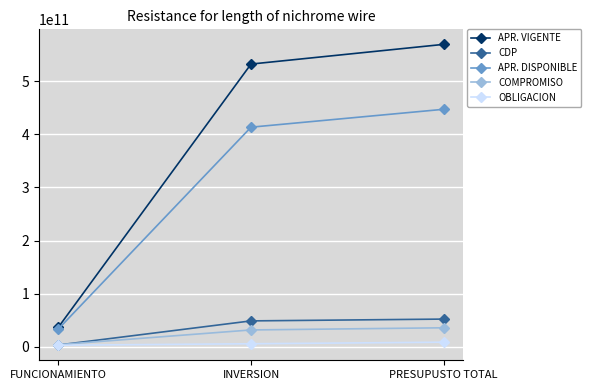

What is the label of the 3rd point from the right?

FUNCIONAMIENTO